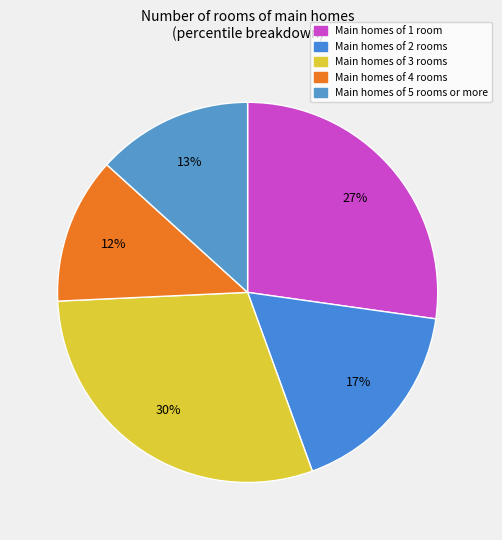

Which slice is the smallest?

Main homes of 4 rooms